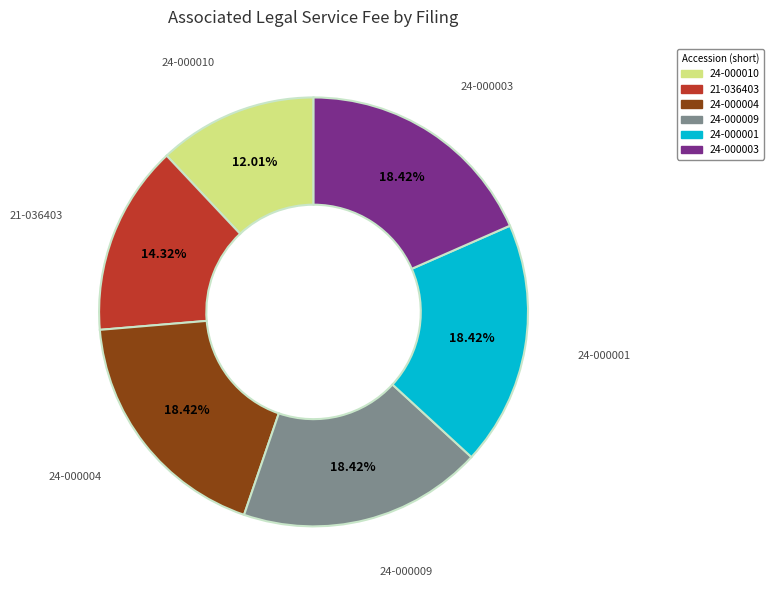

Is there a majority slice in this chart?

No